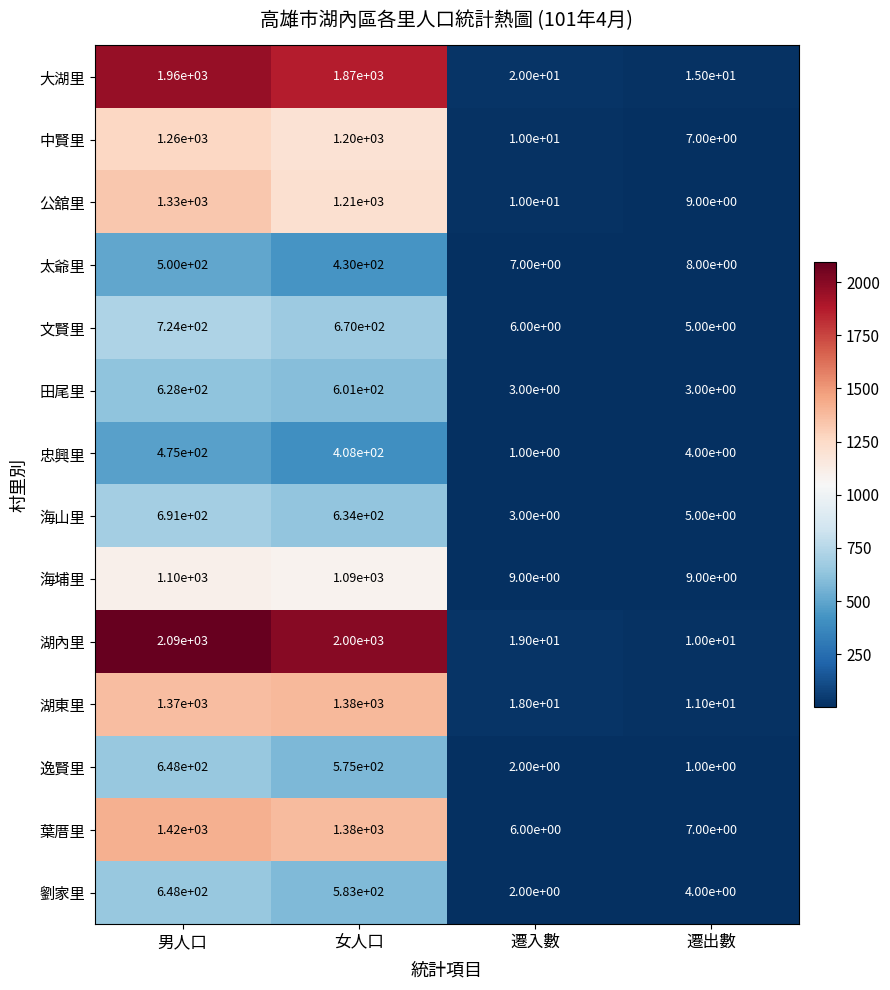

What is the approximate value of 文賢里 at 男人口?

724